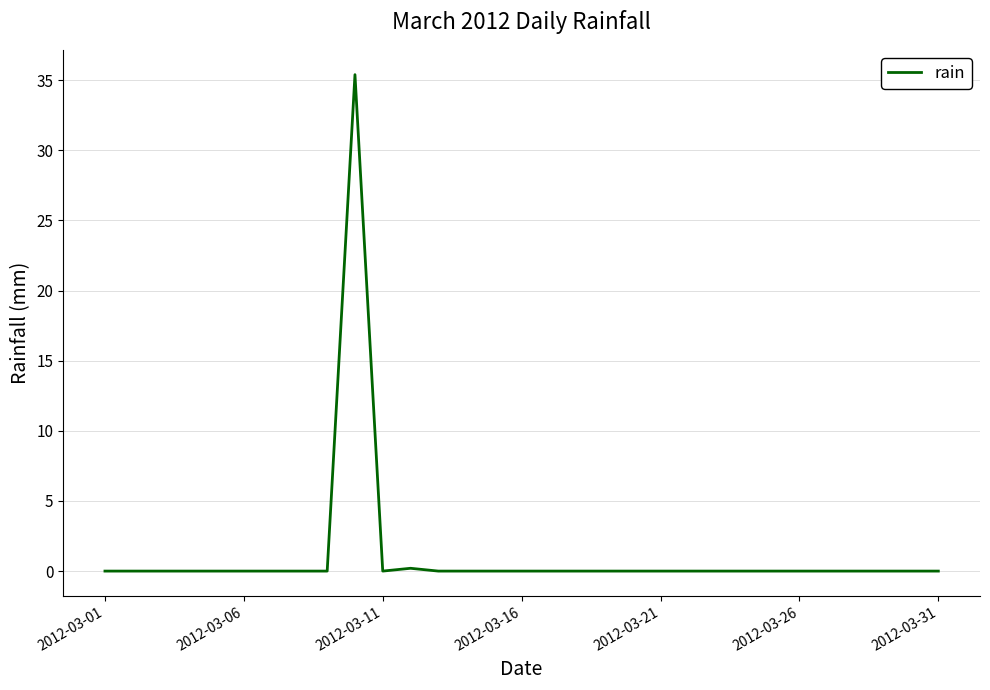

What is the average value?

1.1